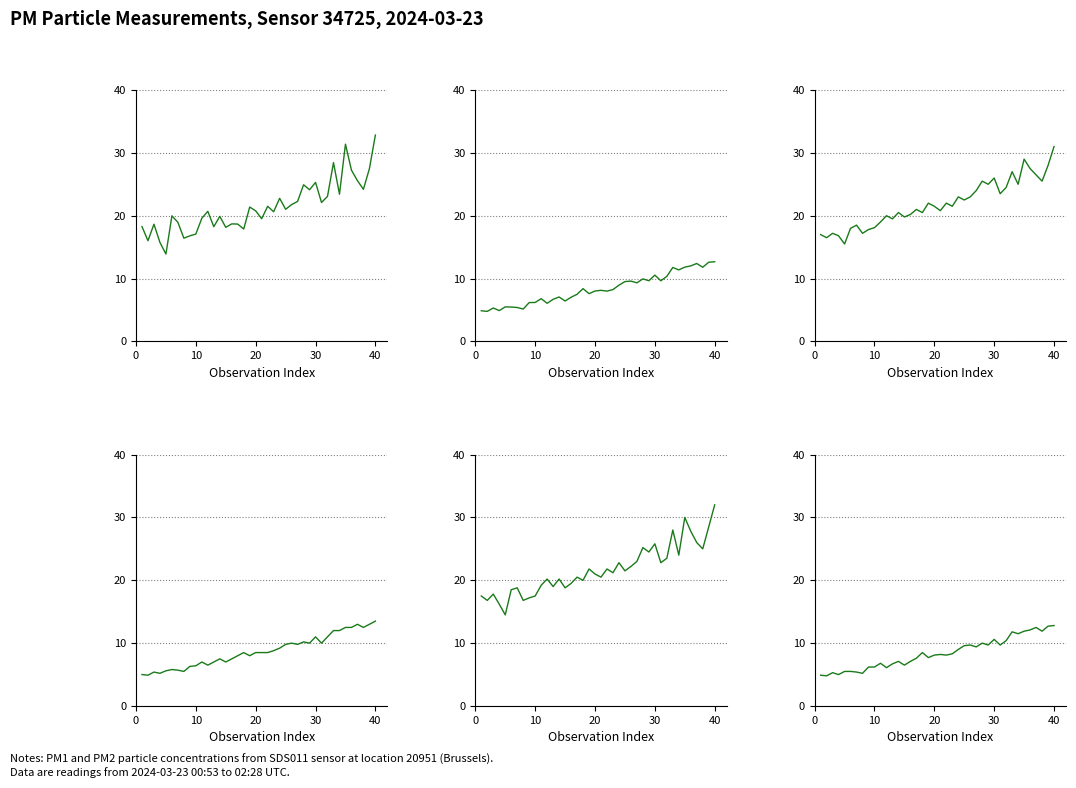

Rank the series by their maximum value, from lowest to highest.

P2_hourly, P2_rolling, P2_smooth, P1_smooth, P1_rolling, P1_hourly